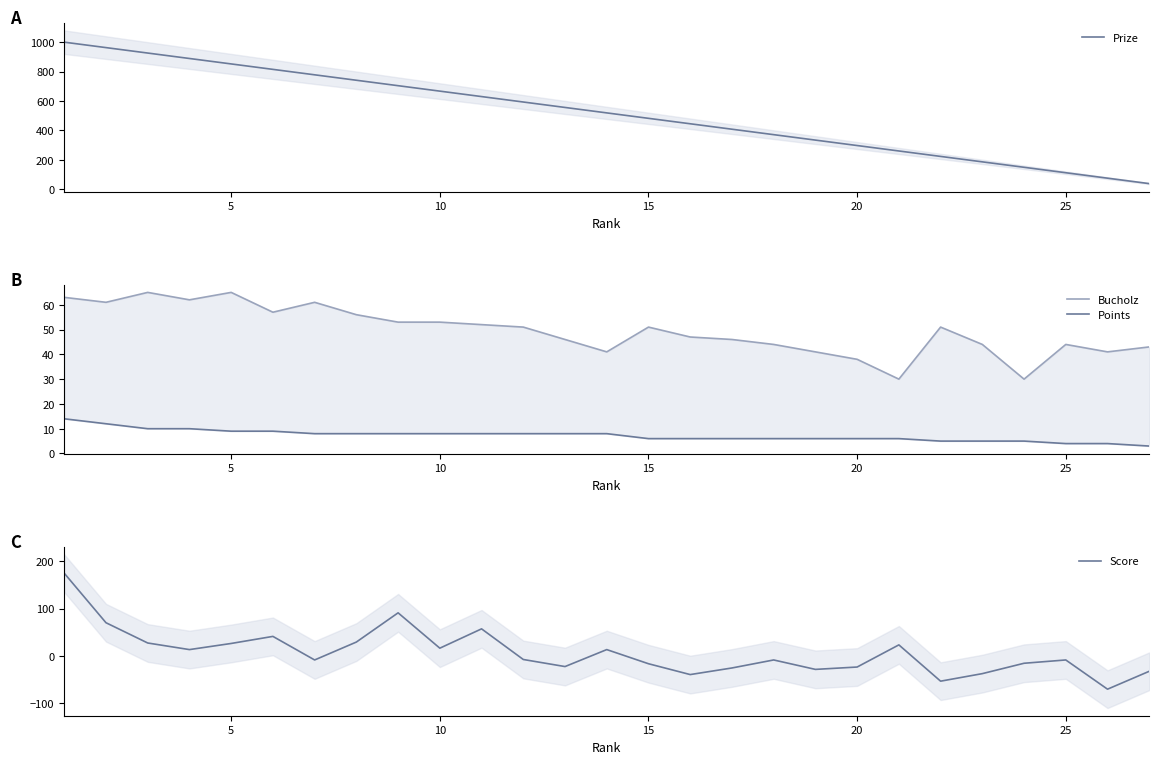

True or false: Points and Score intersect in this chart.

True